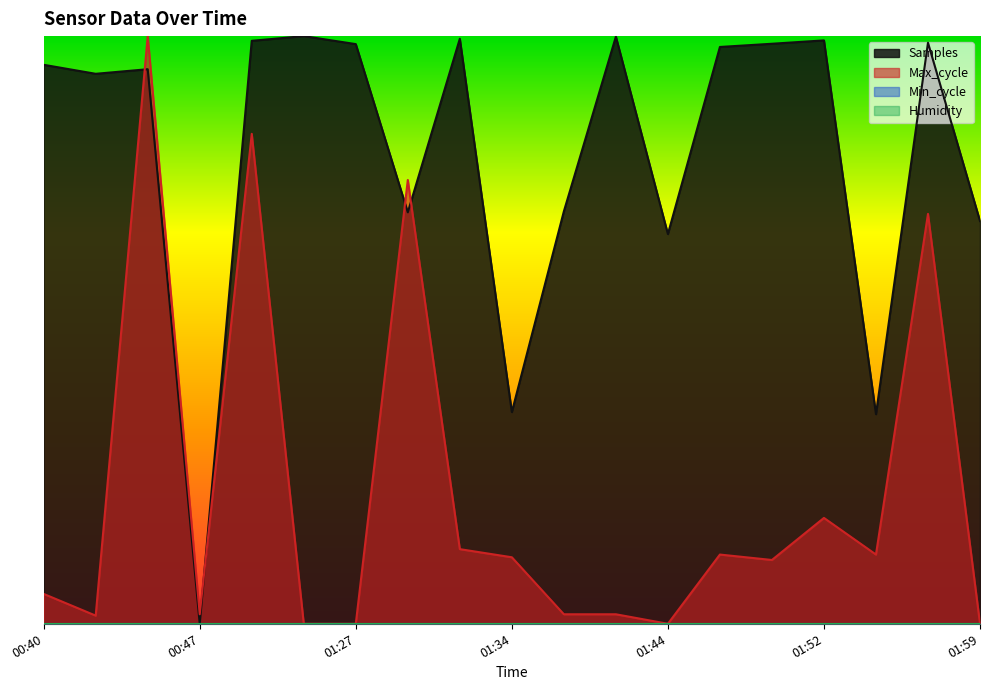

Reading left to right, extract all data points from this chart.

Samples: 00:40=1.0	00:42=0.9	00:44=0.9	00:47=0.0	01:22=1.0	01:25=1.0	01:27=1.0	01:29=0.7	01:32=1.0	01:34=0.4	01:37=0.7	01:42=1.0	01:44=0.7	01:47=1.0	01:49=1.0	01:52=1.0	01:54=0.4	01:57=1.0	01:59=0.7
Max_cycle: 00:40=0.1	00:42=0.0	00:44=1.0	00:47=0.0	01:22=0.8	01:25=0.0	01:27=0.0	01:29=0.8	01:32=0.1	01:34=0.1	01:37=0.0	01:42=0.0	01:44=0.0	01:47=0.1	01:49=0.1	01:52=0.2	01:54=0.1	01:57=0.7	01:59=0.0